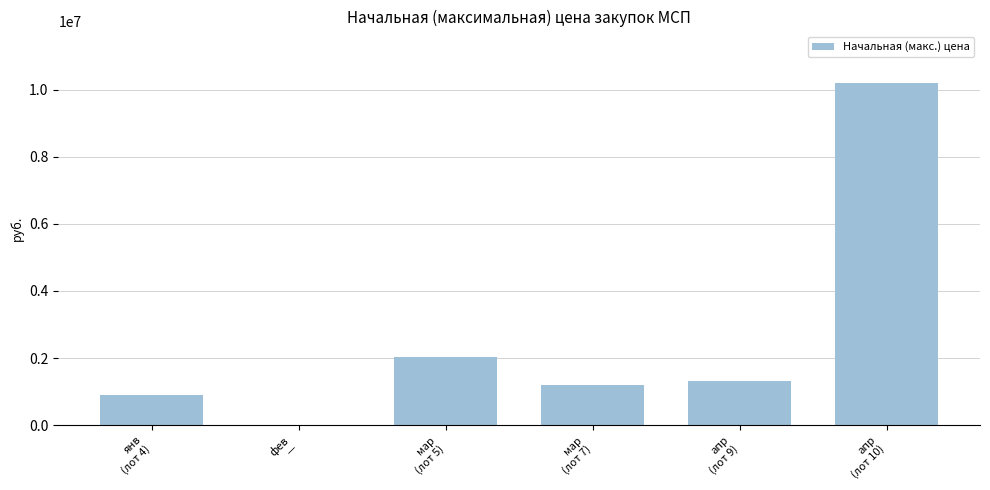

Reading right to left, list all the values displayed in this chart.

апр
(лот 10)=10209037.8	апр
(лот 9)=1305360.0	мар
(лот 7)=1197900.3	мар
(лот 5)=2040000.0	фев
—=0.0	янв
(лот 4)=882960.0